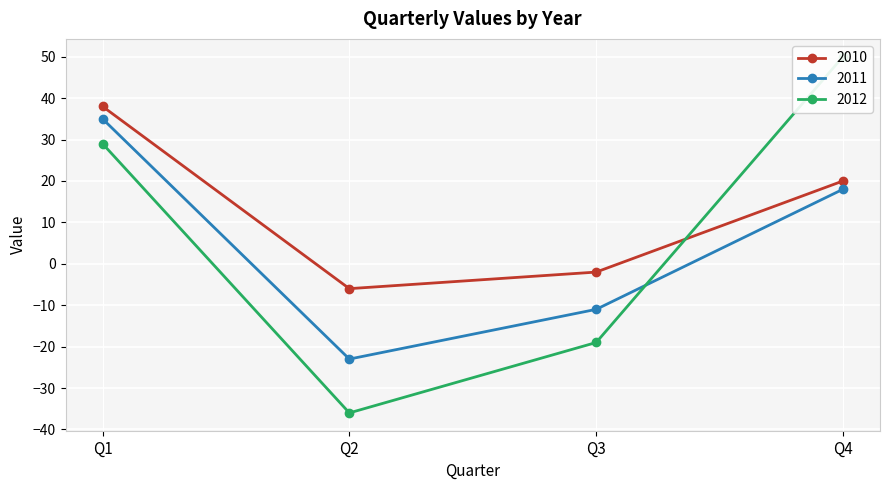

How many values in the 2012 series exceed 29?

1